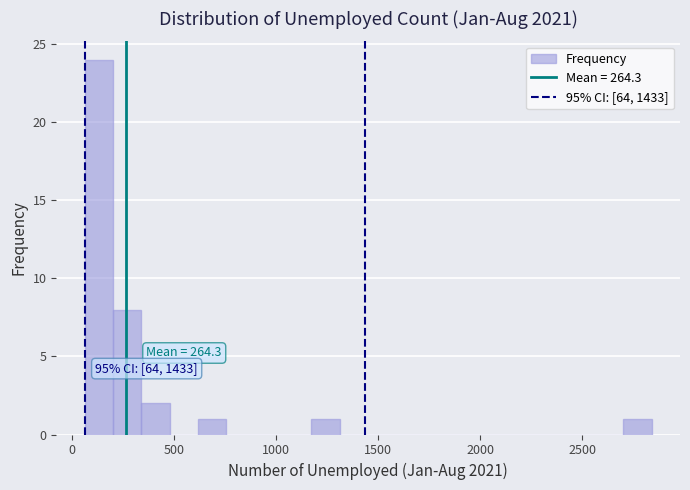

Around what value on the x-axis is the tallest bar? Give the approximate position of its centre, as read against the axis.

150